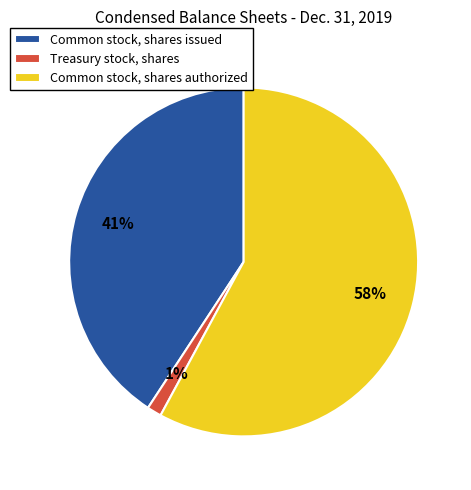

What is the ratio of the value at Common stock, shares issued to the value at Common stock, shares authorized?

0.7